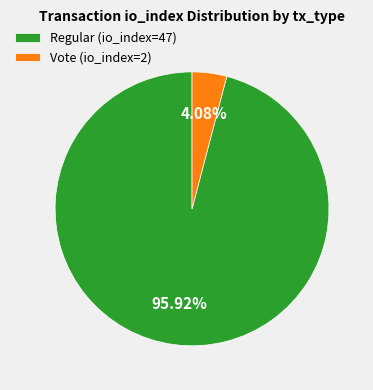

What is the ratio of the value at Regular (io_index=47) to the value at Vote (io_index=2)?

23.5